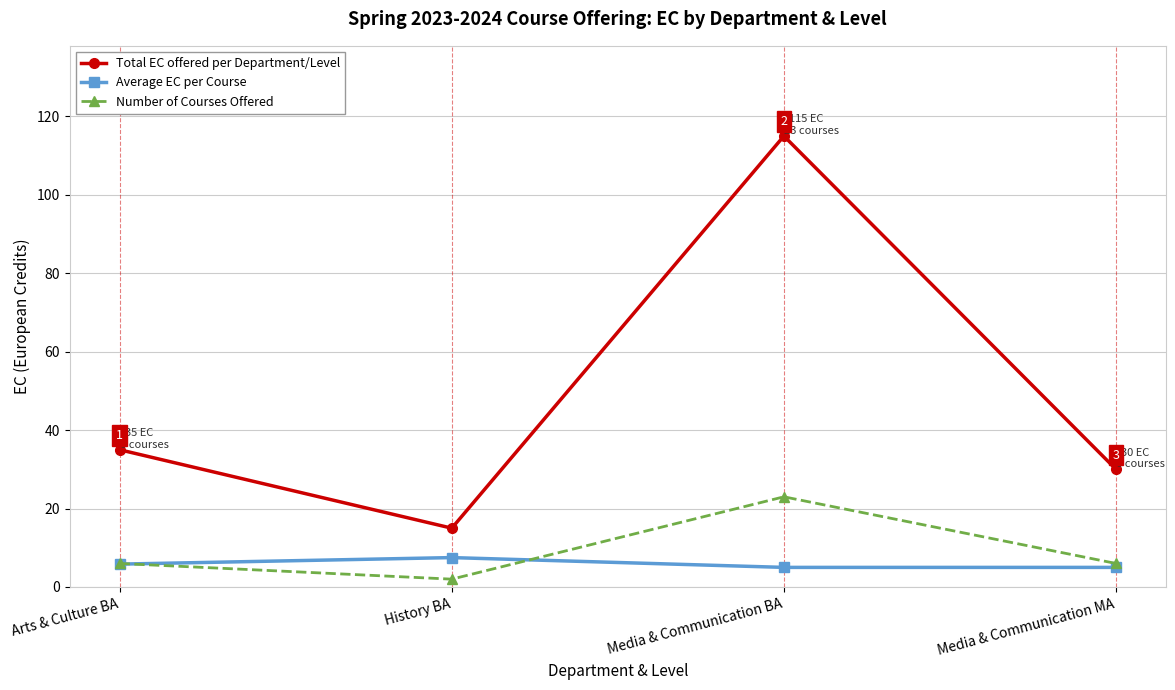

Which series has the largest range (max minus min)?

Total EC offered per Department/Level